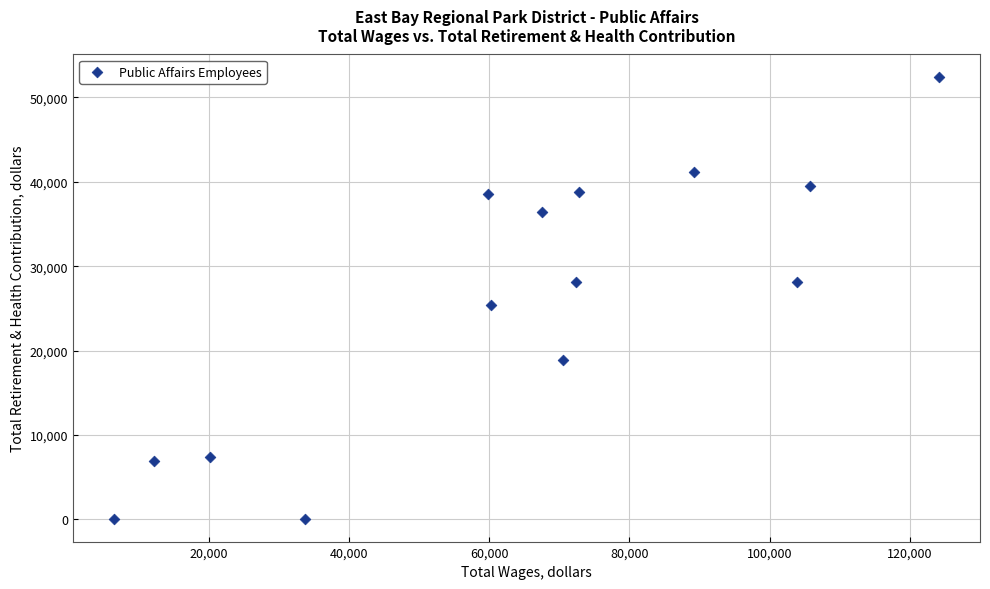

What is the range of Y values (max minus min)?

52468